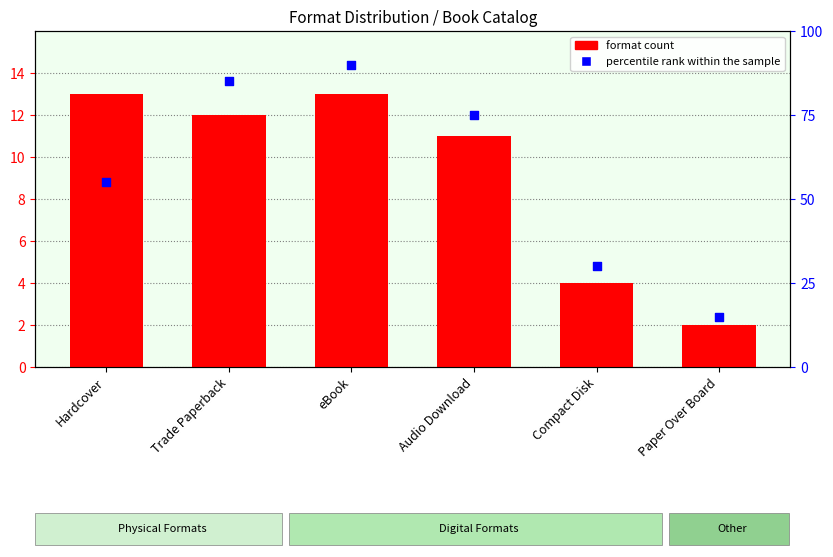

Which series contains the highest Y value?

percentile rank within the sample